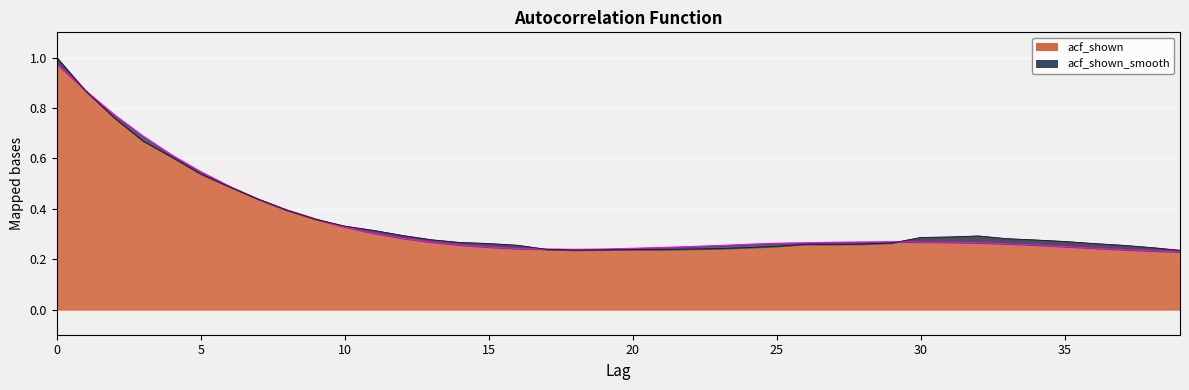

What is the greatest value displayed?

1.0